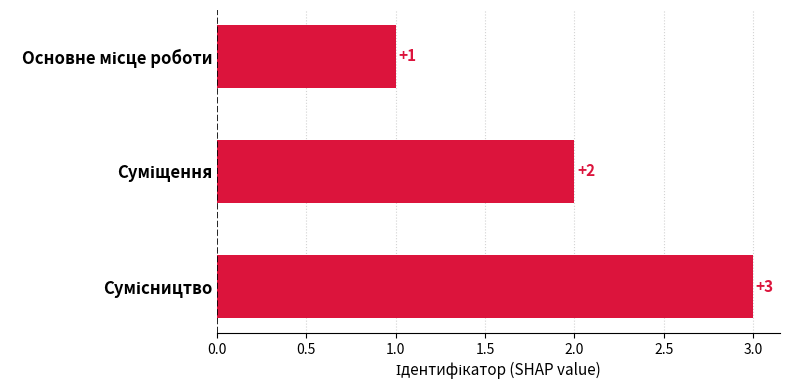

What is the maximum value shown in the chart?

3